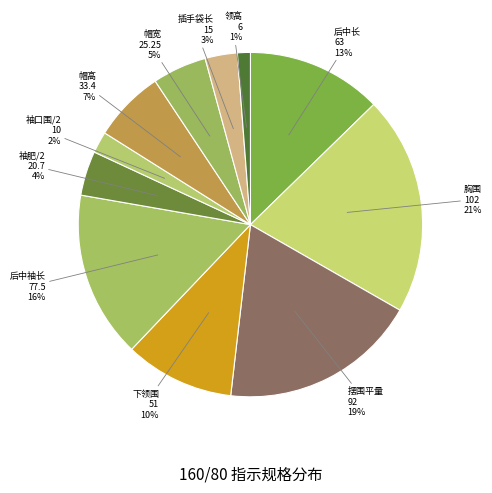

What is the smallest slice in the pie chart?

领高